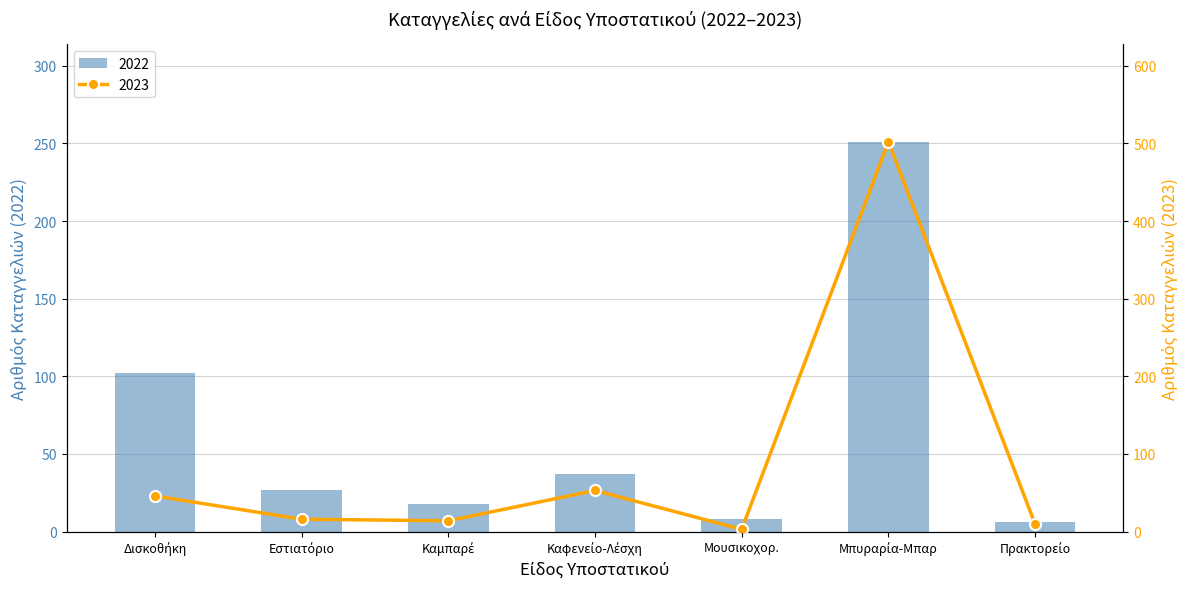

Reading left to right, transcribe all the data shown in this chart.

2022: 102	27	18	37	8	251	6
2023: 46	16	14	53	3	502	10